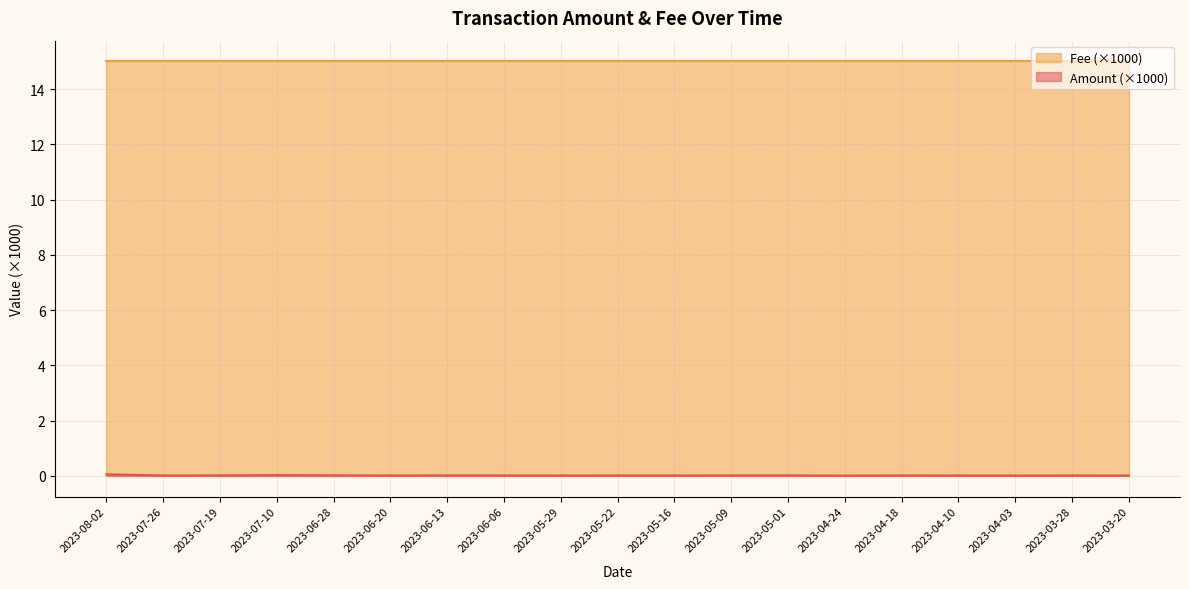

What is the sum of all values?

0.3